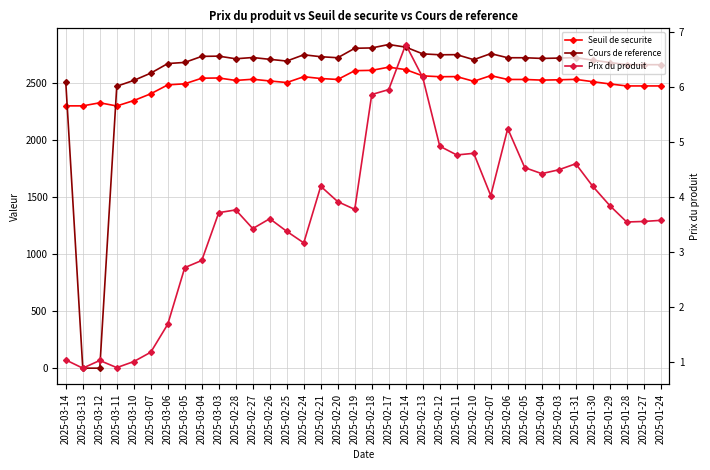

Where does the Seuil de securite series first go above 2529?

2025-03-04